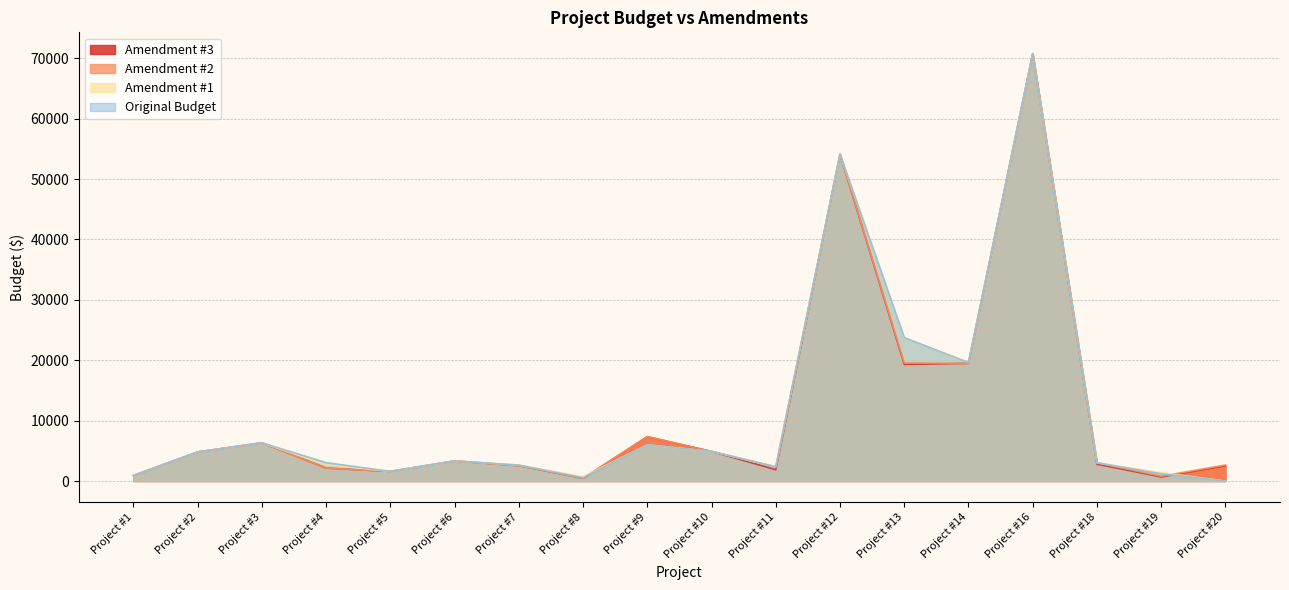

What value does the Amendment #2 series have at Project #9, to the nearest 10?

7340